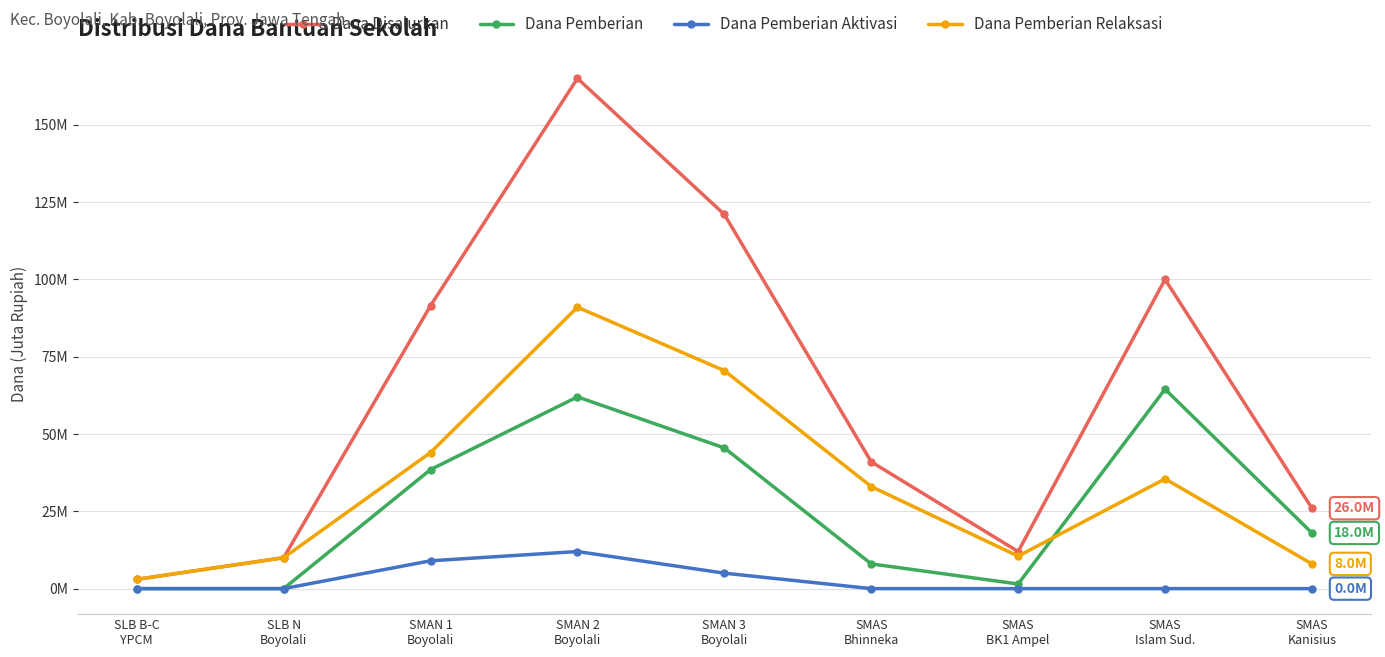

Does the chart display data point markers on the line(s)?

Yes